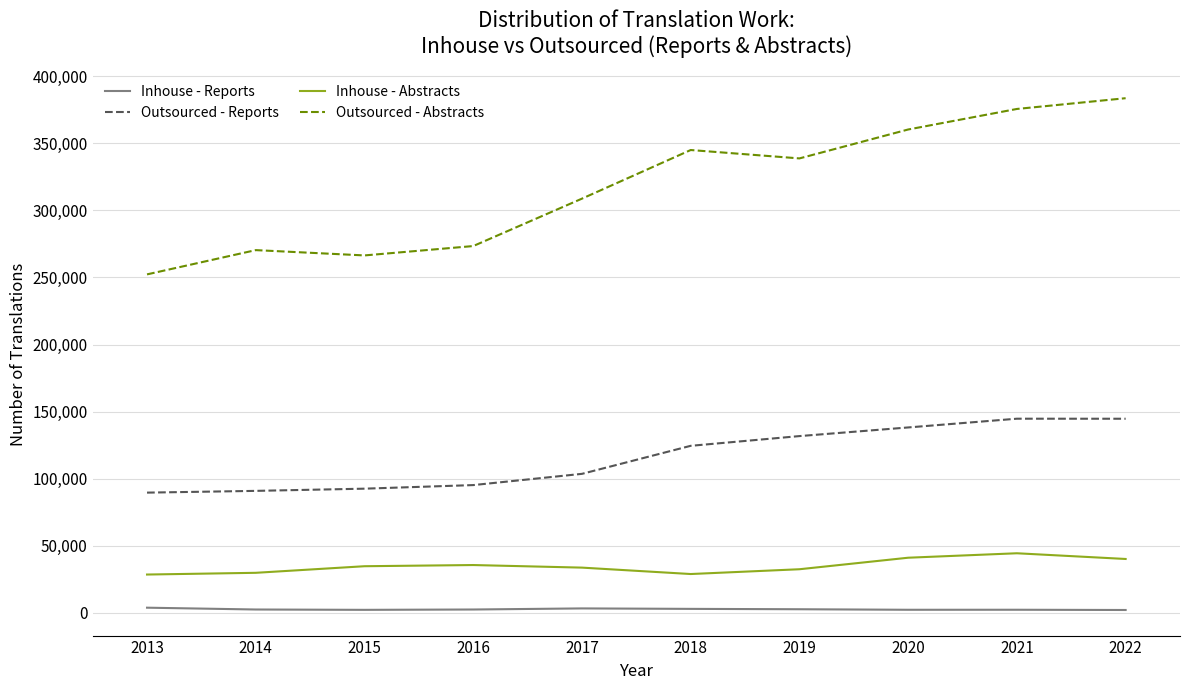

Which series changed the most between 2015 and 2017?

Outsourced - Abstracts